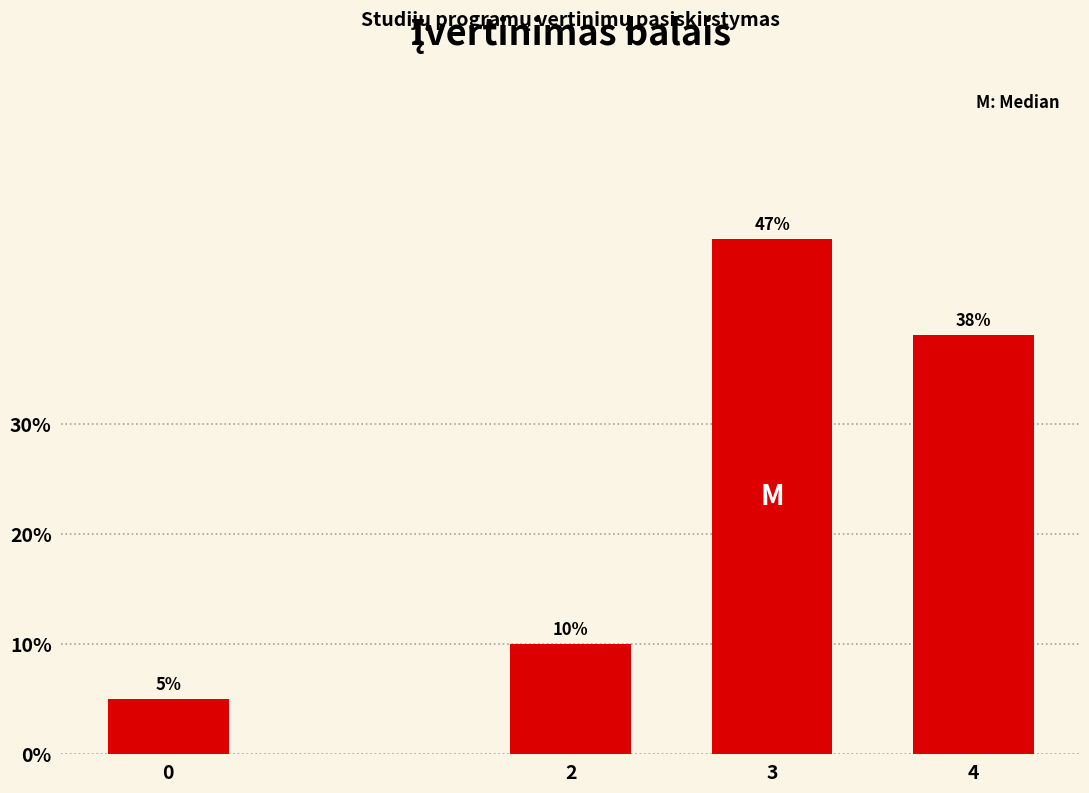

Does the chart contain any negative values?

No